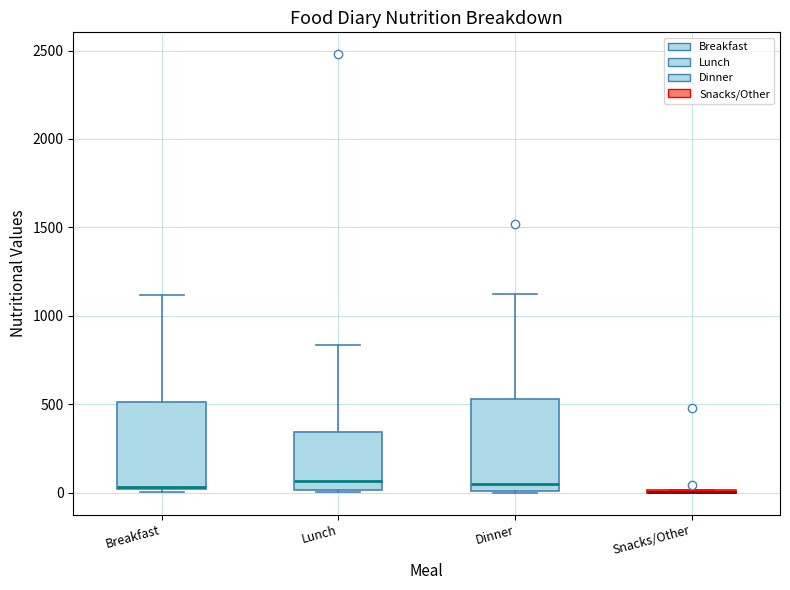

Reading left to right, transcribe this box plot: for each box, give where its median line is, the range the box spans, and where its two whiskers end, as read against the y-axis. The values are not printed on the chart, so give them approximately, as read against the axis.

Breakfast: median 50, box 0 to 500, whiskers 0 (just below the box's lower edge) to 1100
Lunch: median 50, box 0 to 350, whiskers 0 to 850
Dinner: median 50, box 0 to 550, whiskers 0 to 1150
Snacks/Other: box collapsed to a line at 0, whiskers 0 to 0